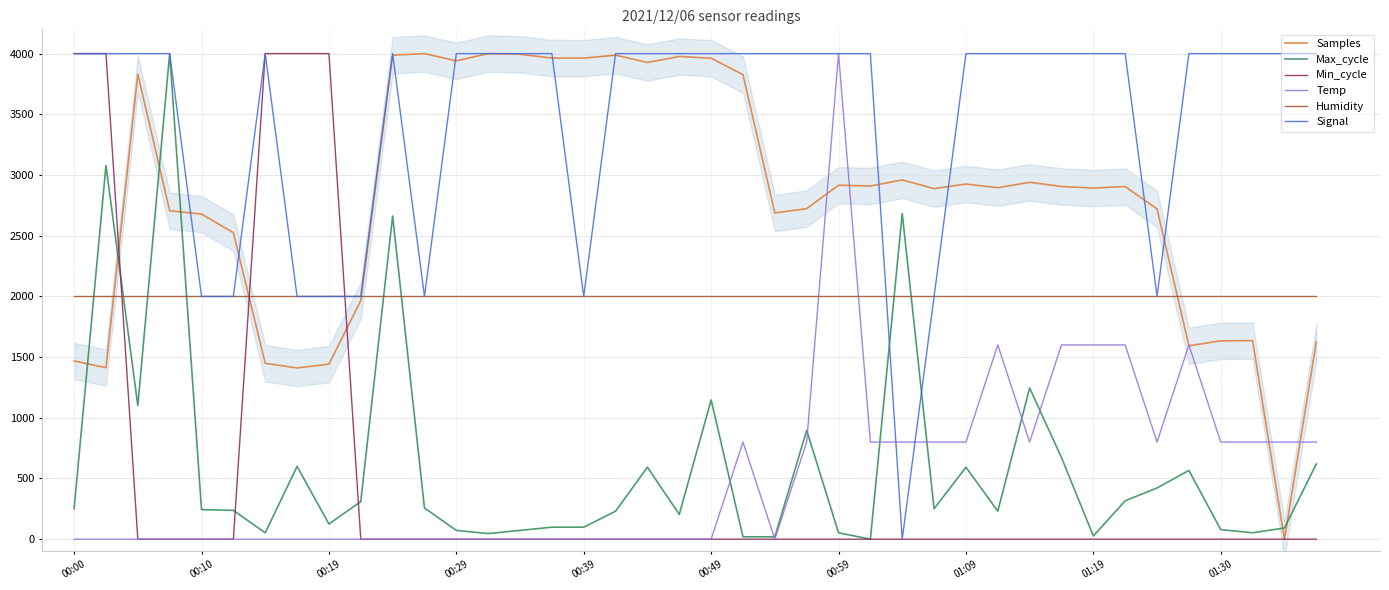

How many lines are shown in the chart?

6